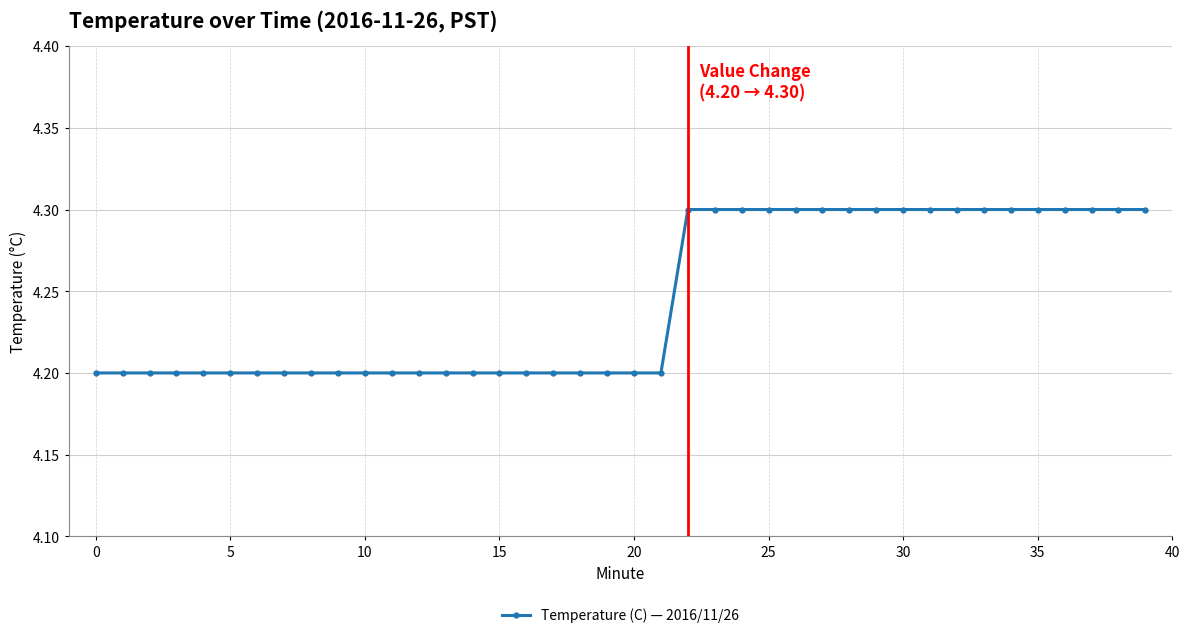

Count the number of data series in this chart.

1